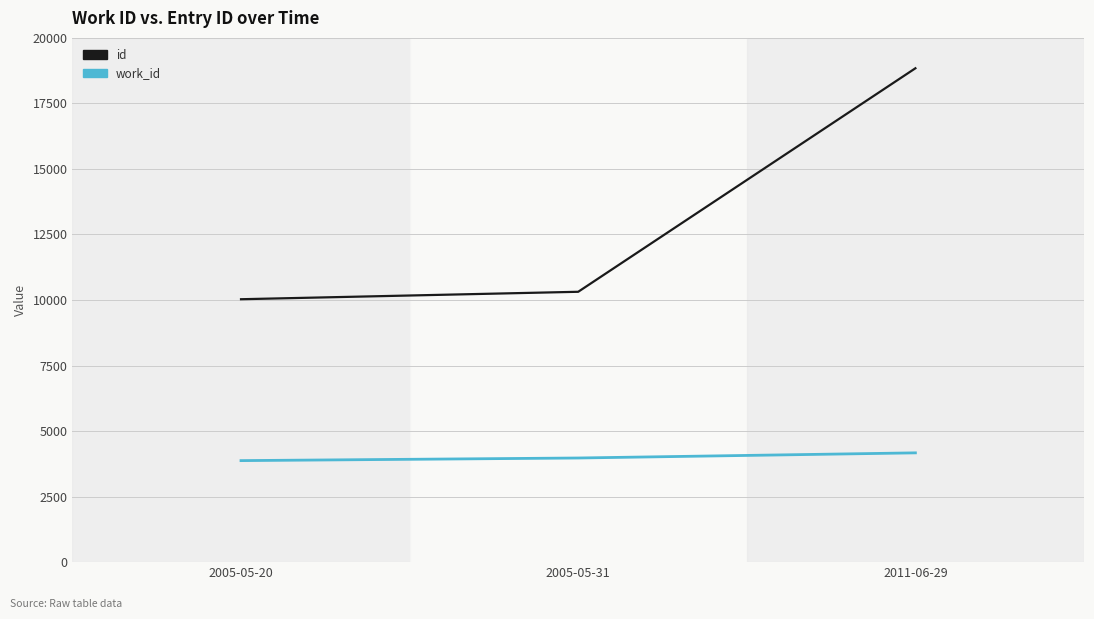

Reading right to left, transcribe all the data shown in this chart.

id: 2011-06-29=18841	2005-05-31=10314	2005-05-20=10030
work_id: 2011-06-29=4169	2005-05-31=3973	2005-05-20=3873